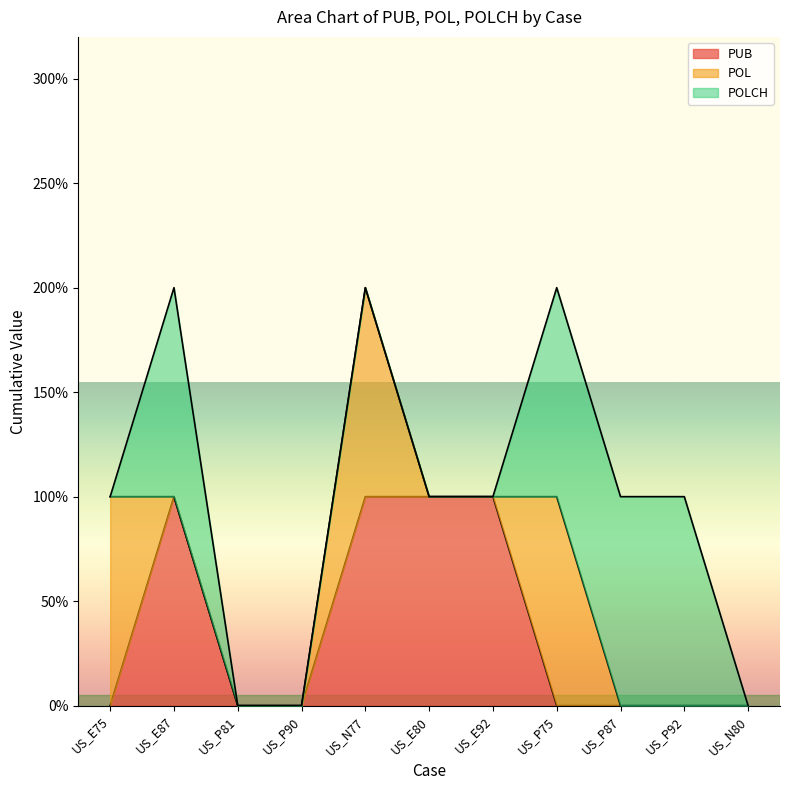

List the series in order of their peak value, lowest first.

PUB, POL, POLCH